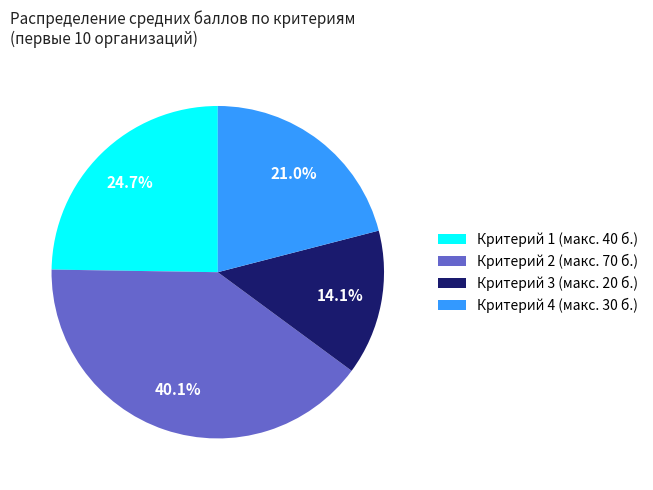

Do Критерий 1 (макс. 40 б.) and Критерий 3 (макс. 20 б.) together represent more than half of the pie?

No